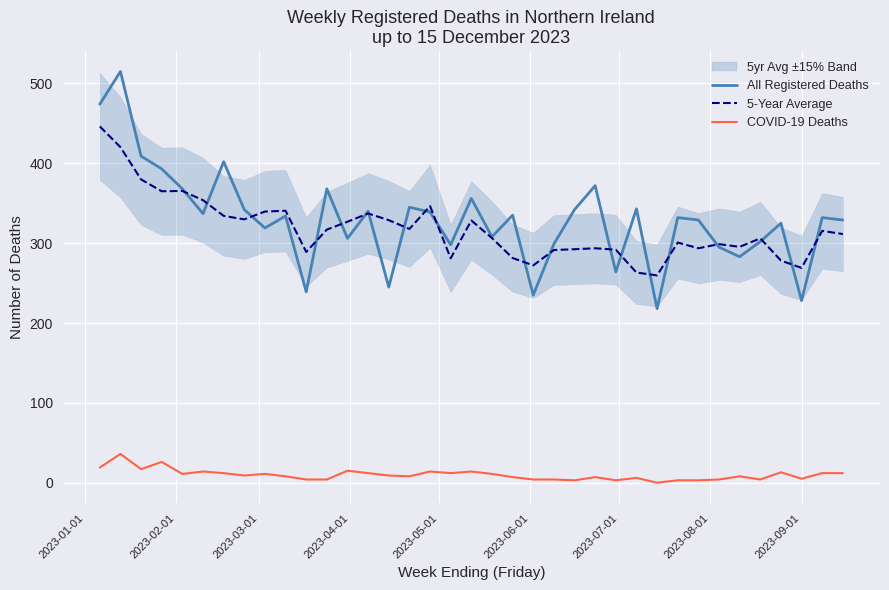

True or false: COVID-19 Deaths and 5-Year Average intersect in this chart.

False